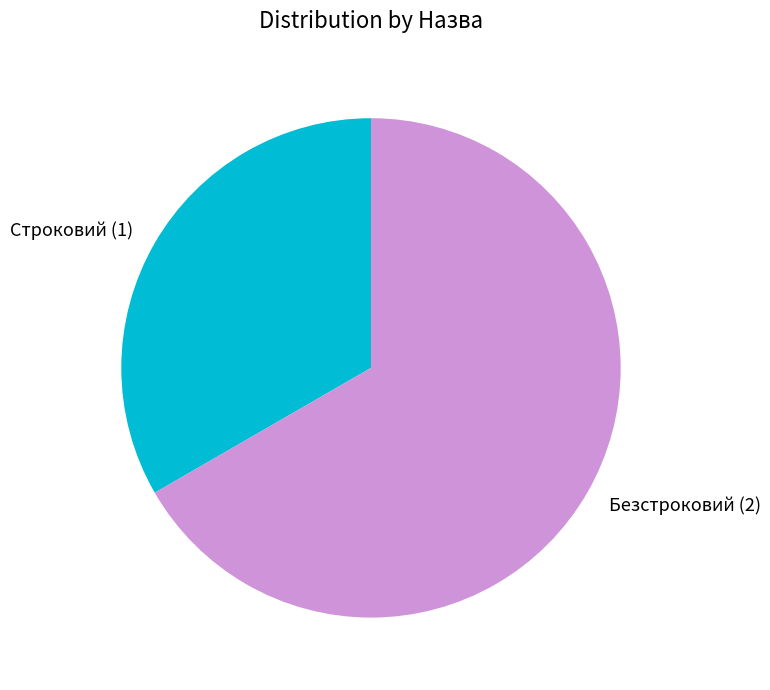

Which slice is the smallest?

Строковий